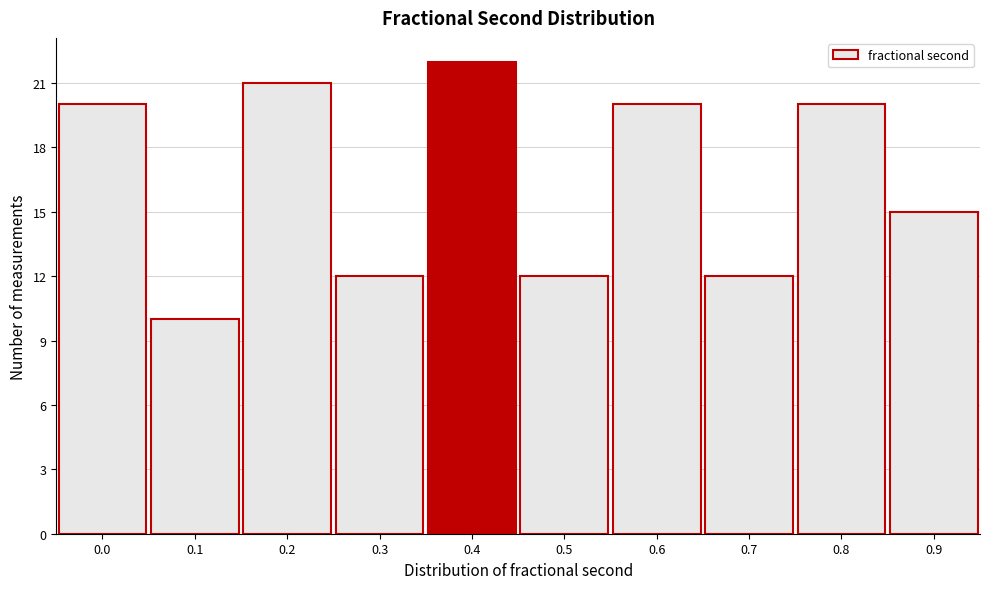

Reading left to right, what are all the values shown in this chart?

0.0=20	0.1=10	0.2=21	0.3=12	0.4=22	0.5=12	0.6=20	0.7=12	0.8=20	0.9=15